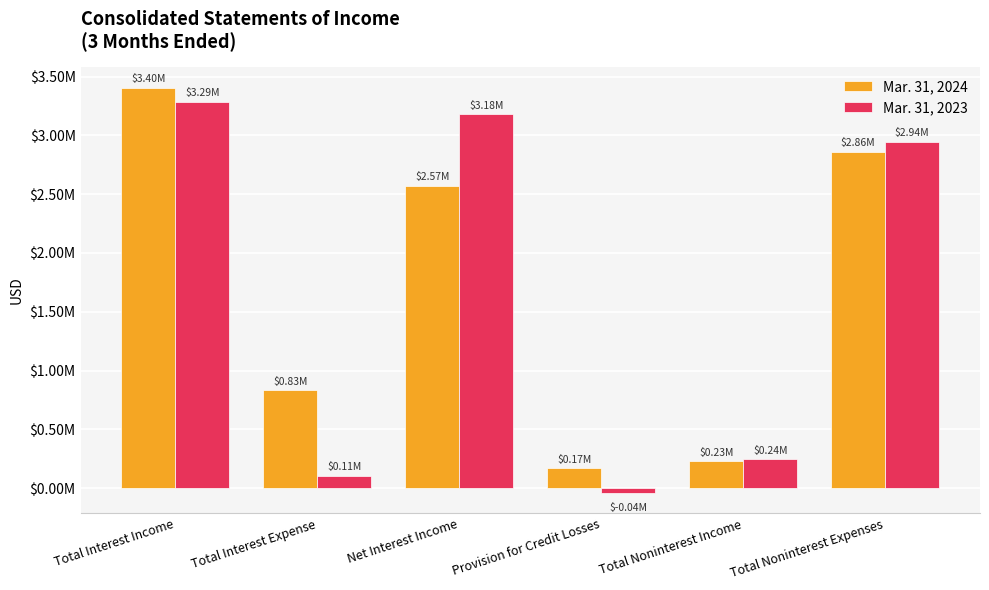

Reading left to right, transcribe all the data shown in this chart.

Mar. 31, 2024: Total Interest Income=3405000	Total Interest Expense=833000	Net Interest Income=2572000	Provision for Credit Losses=169000	Total Noninterest Income=229000	Total Noninterest Expenses=2861000
Mar. 31, 2023: Total Interest Income=3285000	Total Interest Expense=107000	Net Interest Income=3178000	Provision for Credit Losses=-42000	Total Noninterest Income=245000	Total Noninterest Expenses=2944000